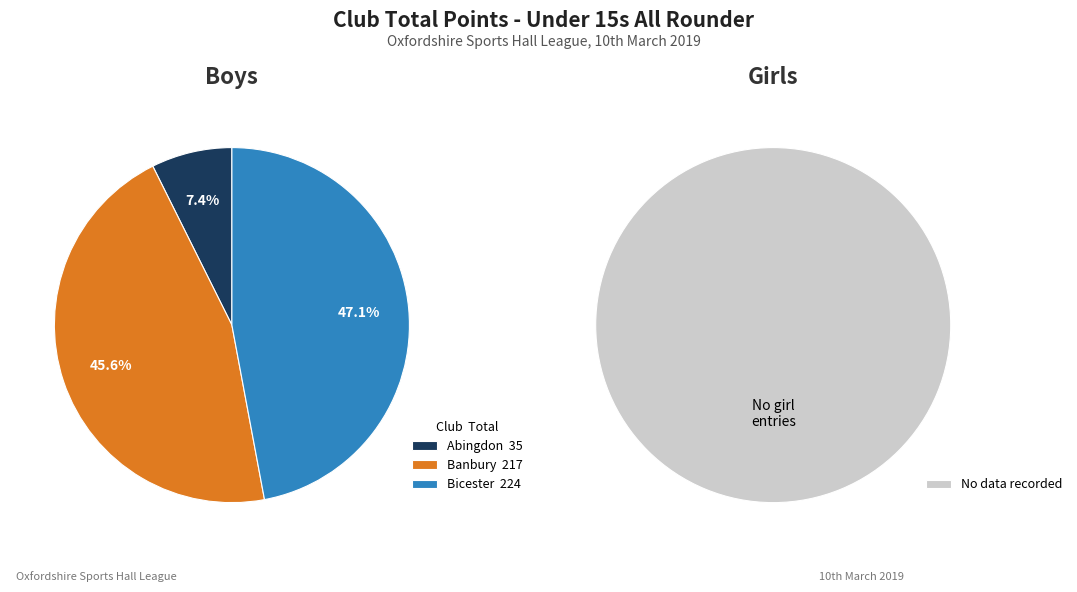

Does any single category account for the majority?

No